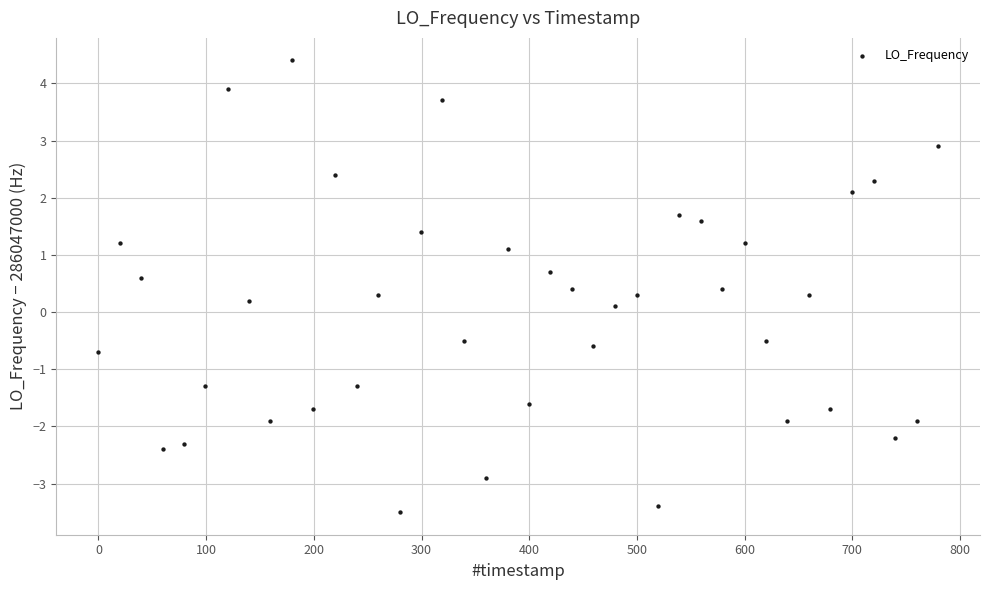

What is the range of X values (max minus min)?

779.7